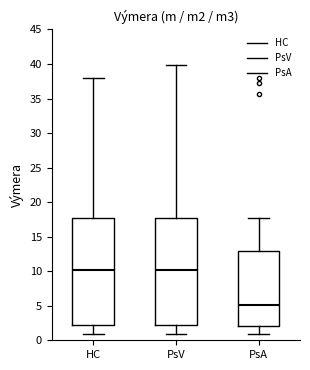

Which box's median line is the lowest?

PsA